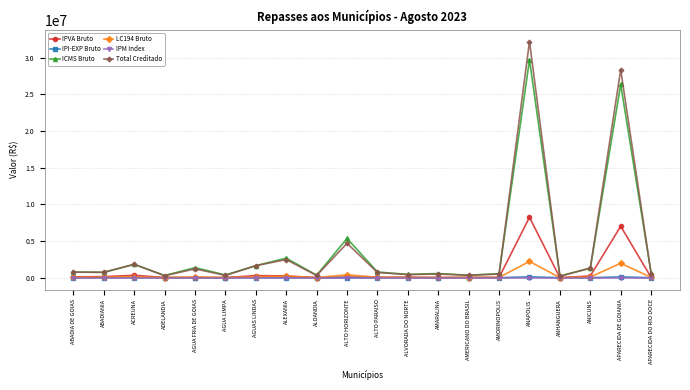

True or false: Total Creditado has a value of 1639728.7 at AGUAS LINDAS.

True